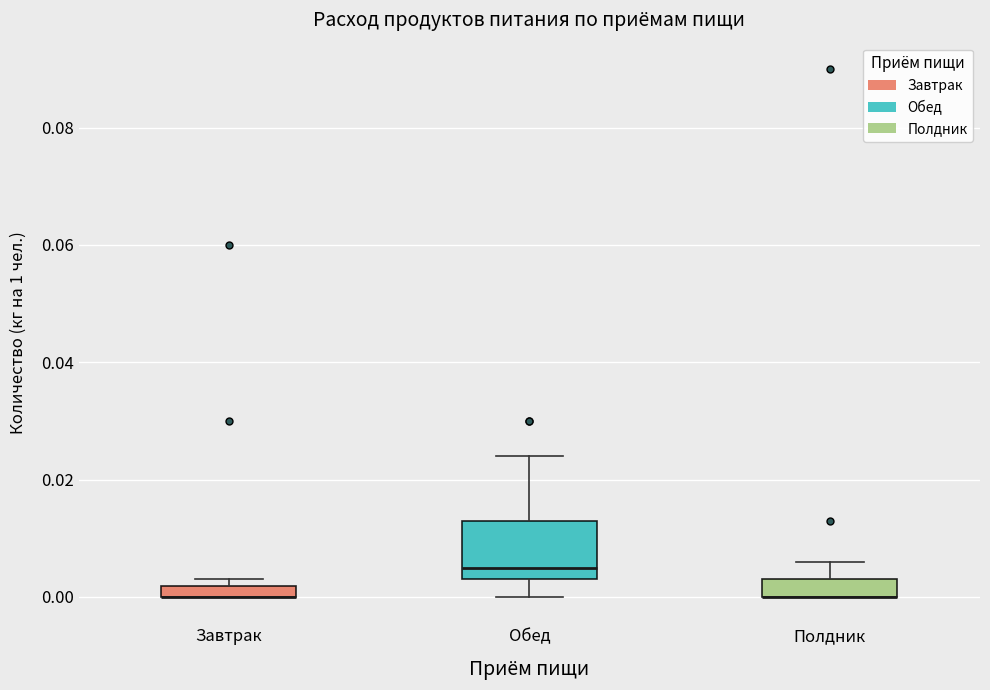

Comparing the boxes themselves (not the whiskers), which one is the tallest?

Обед